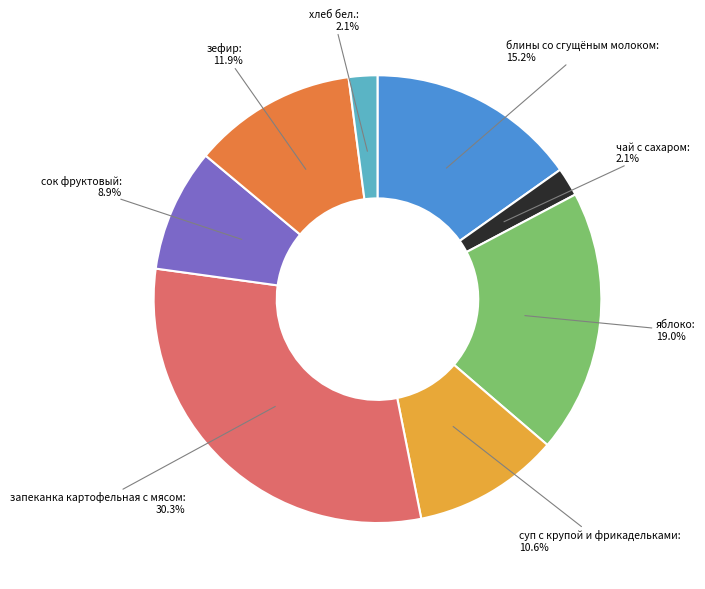

To the nearest percent, what is the difference between the хлеб бел. and зефир slice percentages?

10%